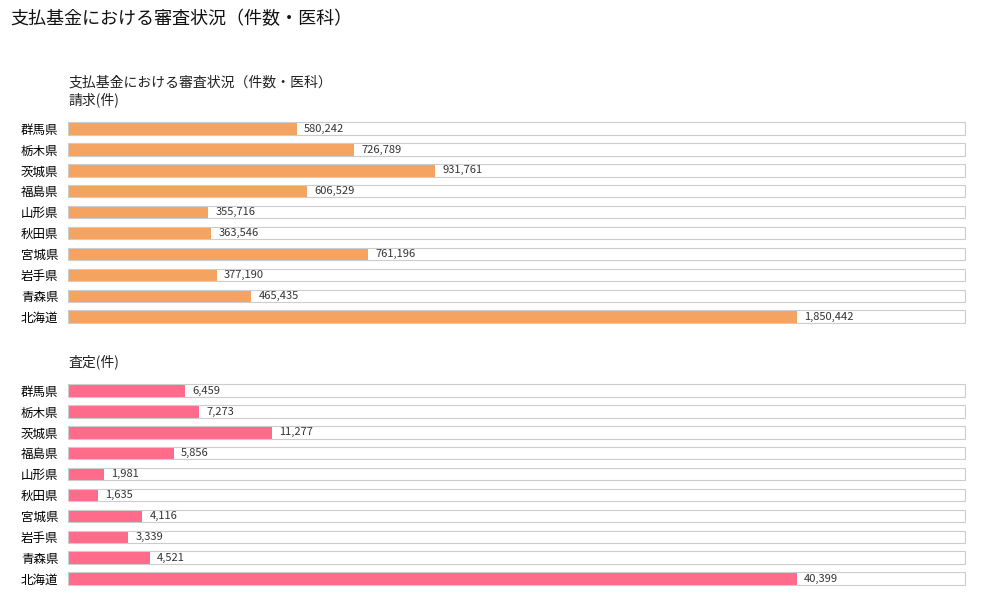

Rank the series by their maximum value, from highest to lowest.

請求(件), 査定(件)